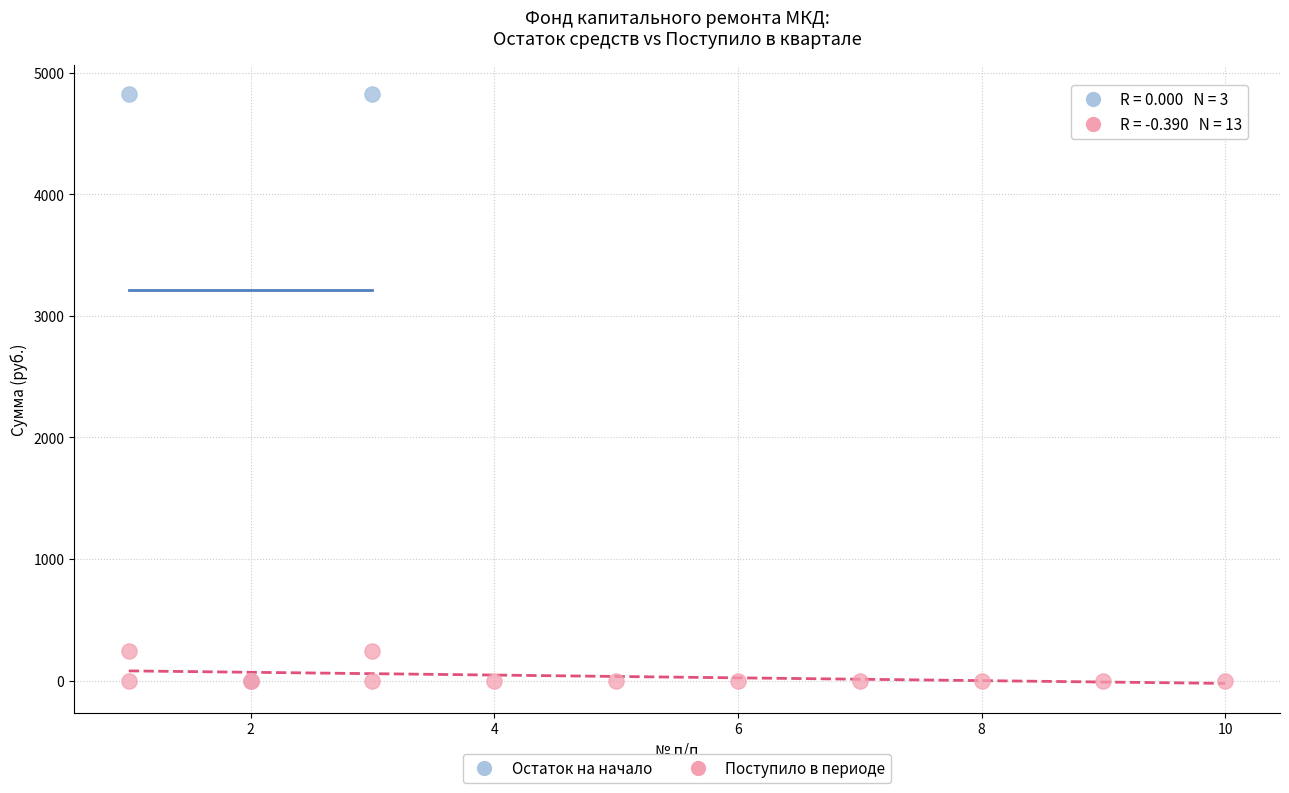

Which series reaches the maximum Y coordinate?

Остаток на начало